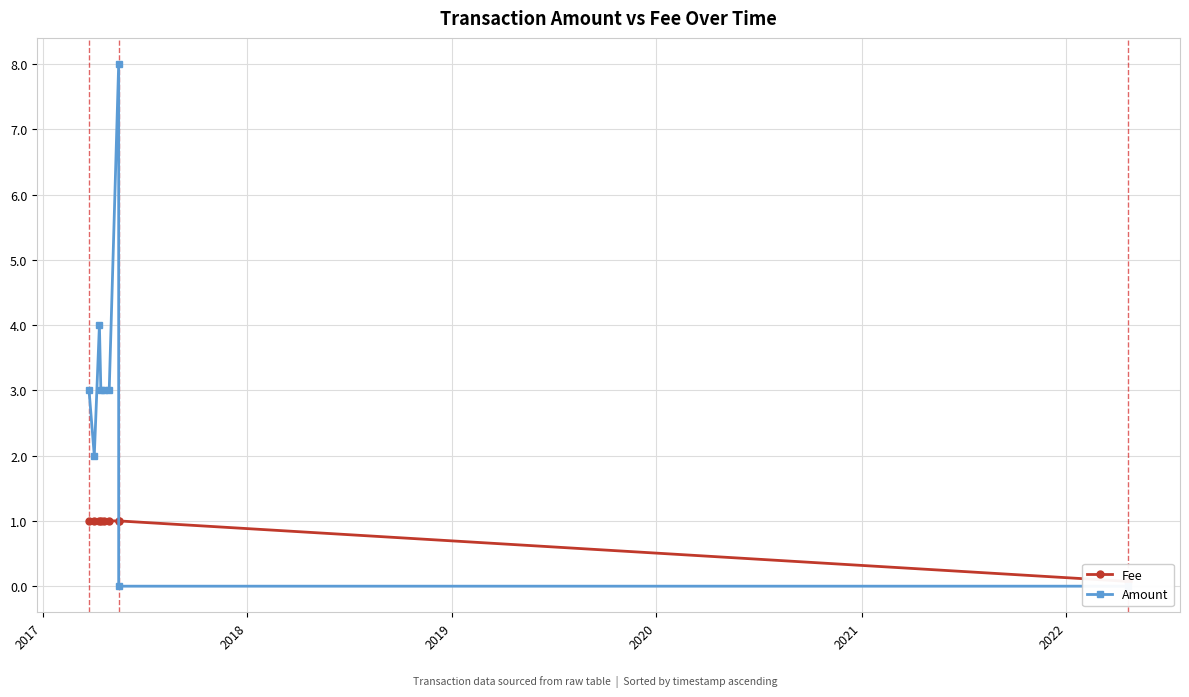

True or false: Amount has more than 0 interior local peaks.

True